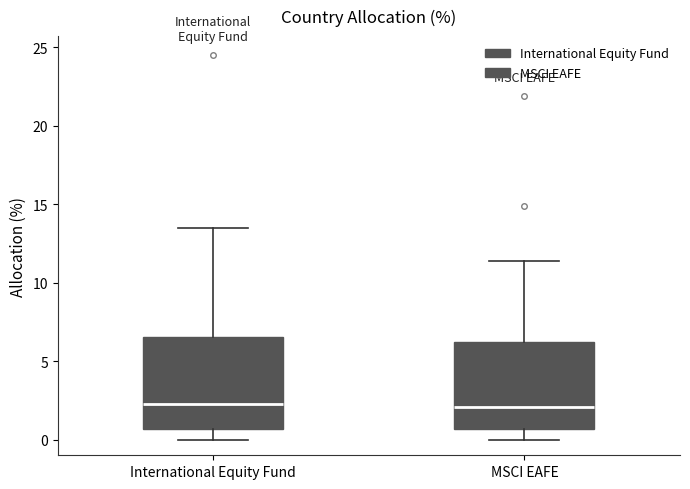

Reading left to right, read every box against the y-axis: the position of its median line, the range the box covers, and the ends of its whiskers. The values are not printed on the chart, so give them approximately, as read against the axis.

International Equity Fund: median 2.5, box 0.5 to 6.5, whiskers 0.0 to 13.5
MSCI EAFE: median 2.0, box 0.5 to 6.0, whiskers 0.0 to 11.5